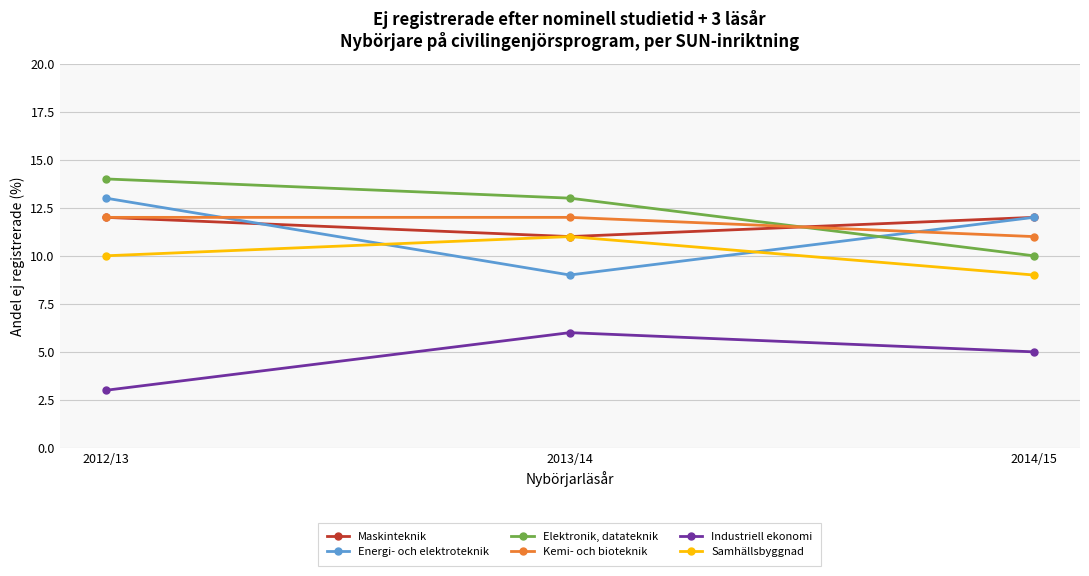

How many values in the Energi- och elektroteknik series are below 12?

1